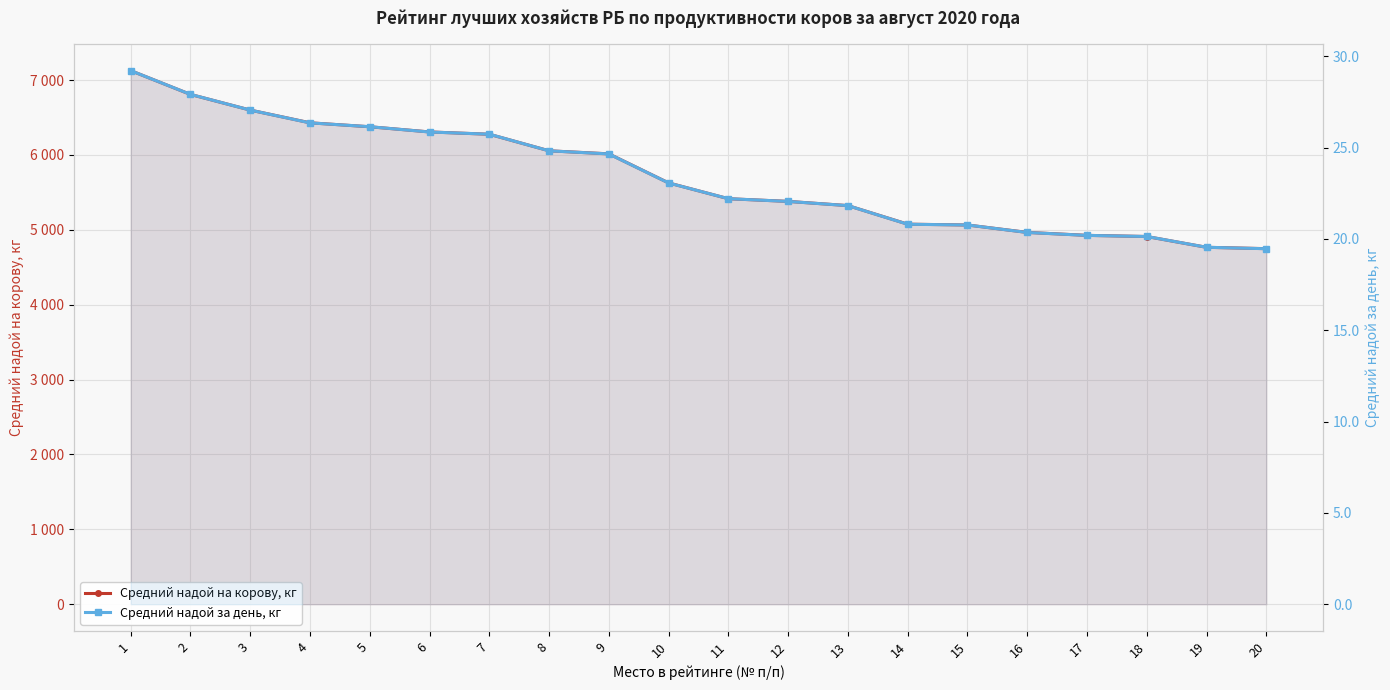

Which series has the largest total across all categories?

Средний надой на корову, кг